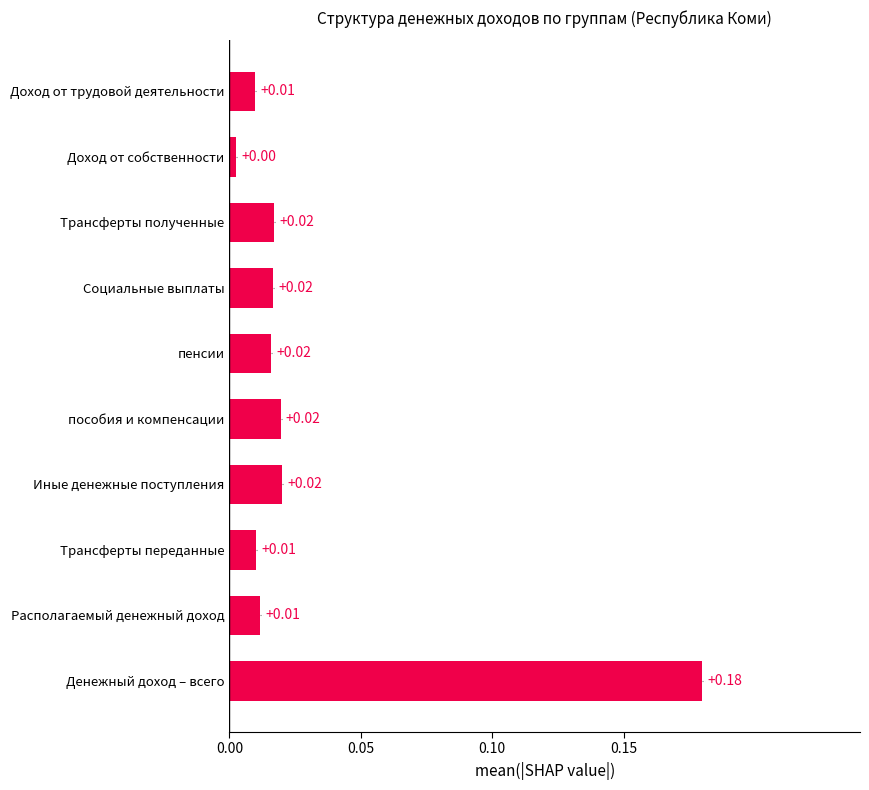

What is the sum of all values?

0.3